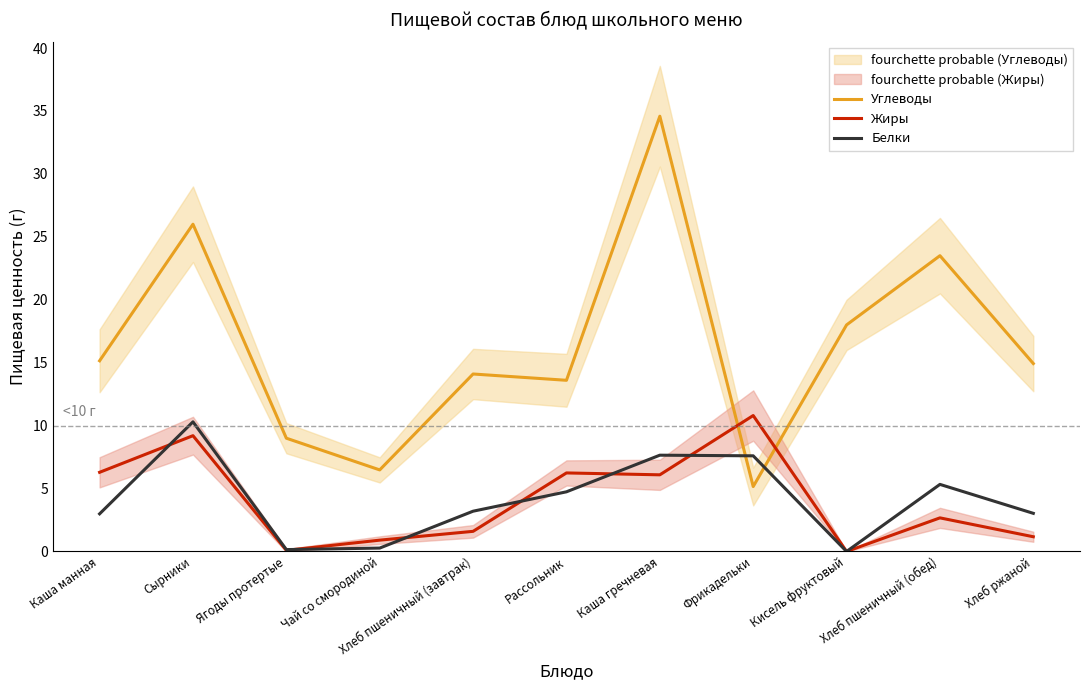

At how many categories does at least one series exceed 8?

10